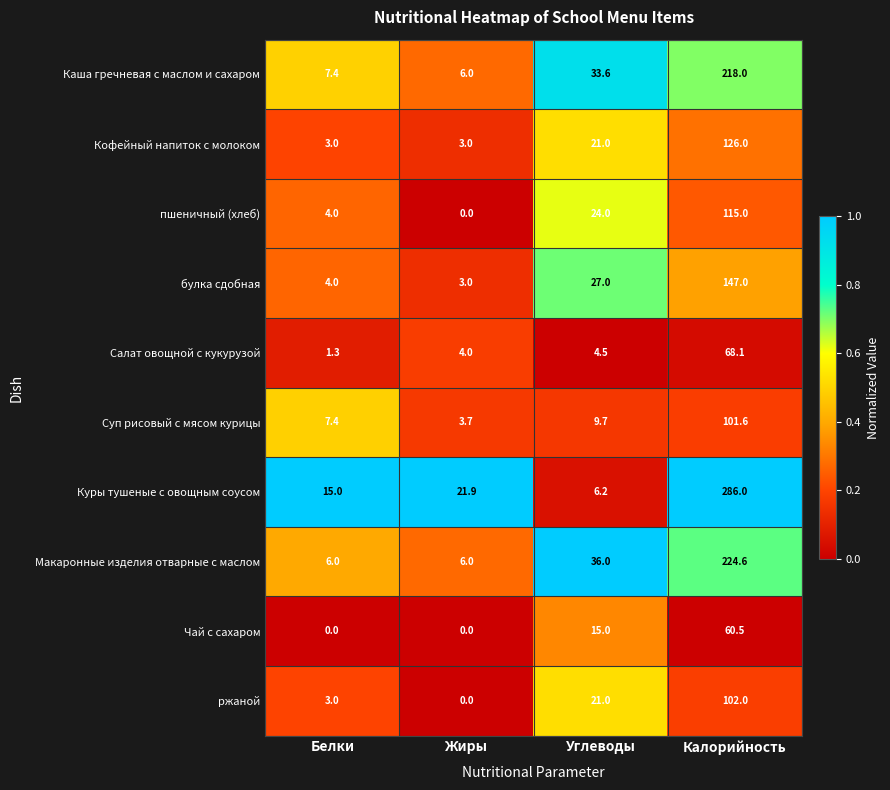

At how many categories does at least one series exceed 0?

4